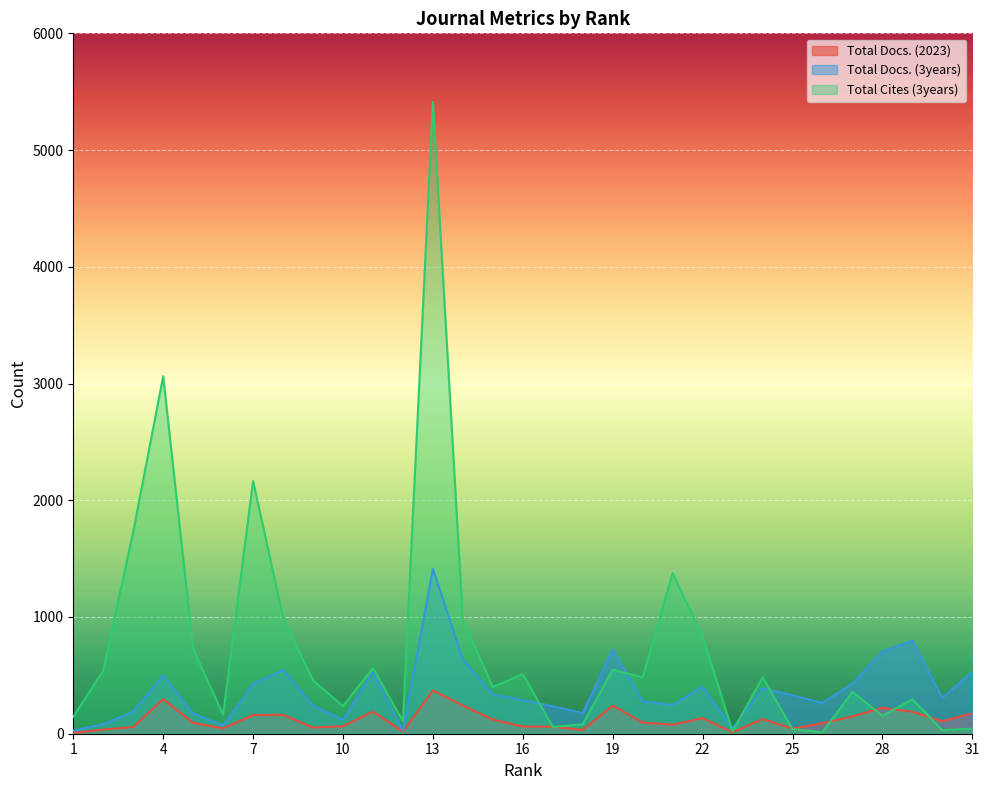

How many lines are shown in the chart?

3